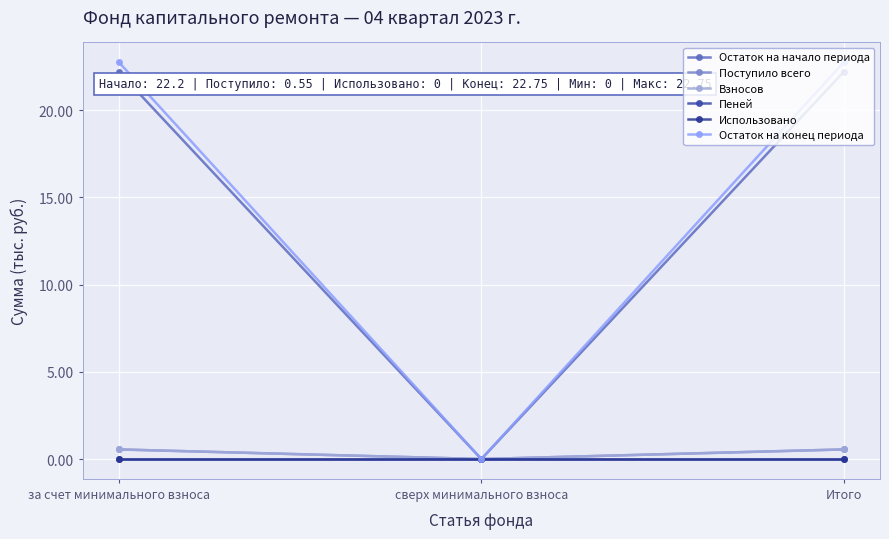

Reading left to right, list all the values displayed in this chart.

Остаток на начало периода: 22.2	0.0	22.2
Поступило всего: 0.6	0.0	0.6
Взносов: 0.6	0.0	0.6
Пеней: 0.0	0.0	0.0
Использовано: 0.0	0.0	0.0
Остаток на конец периода: 22.8	0.0	22.8